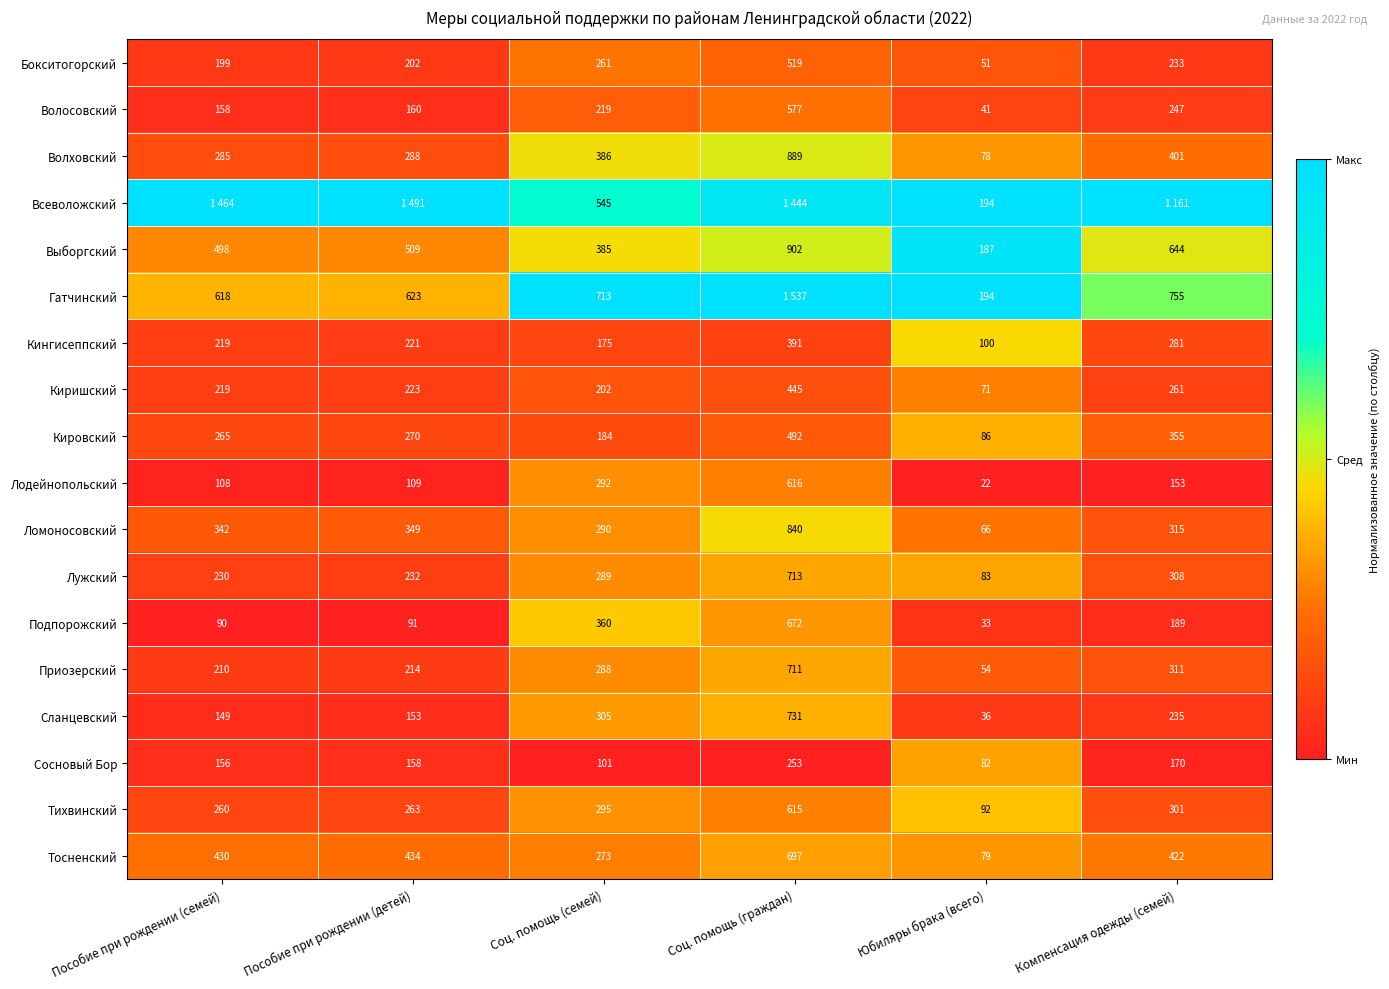

At which label is Сланцевский closest to 383?

Соц. помощь (семей)